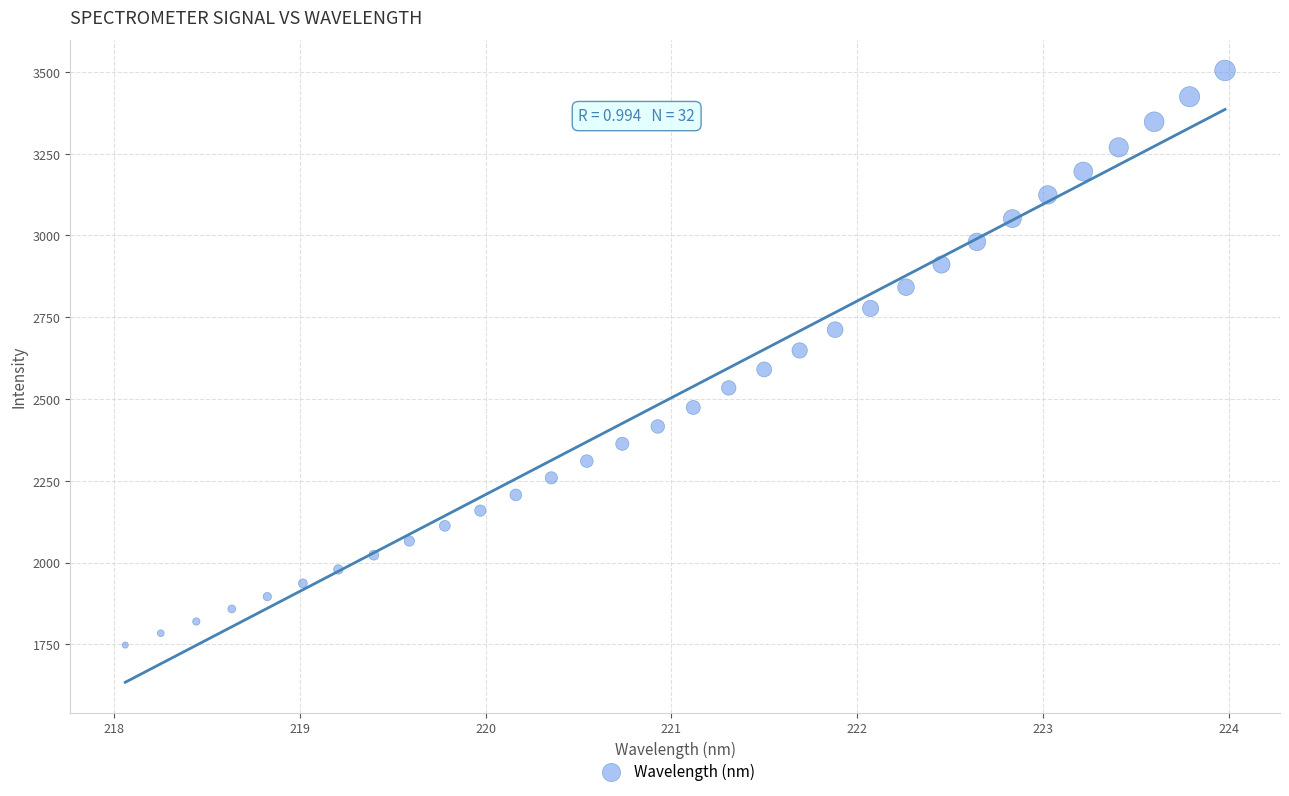

What is the range of X values (max minus min)?

5.9